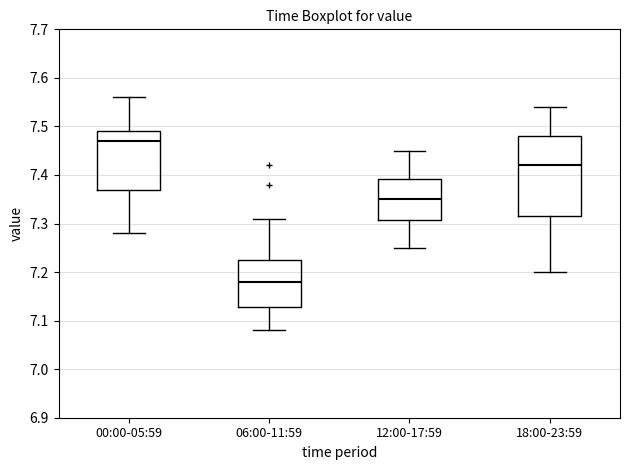

Comparing the boxes themselves (not the whiskers), which one is the tallest?

18:00-23:59